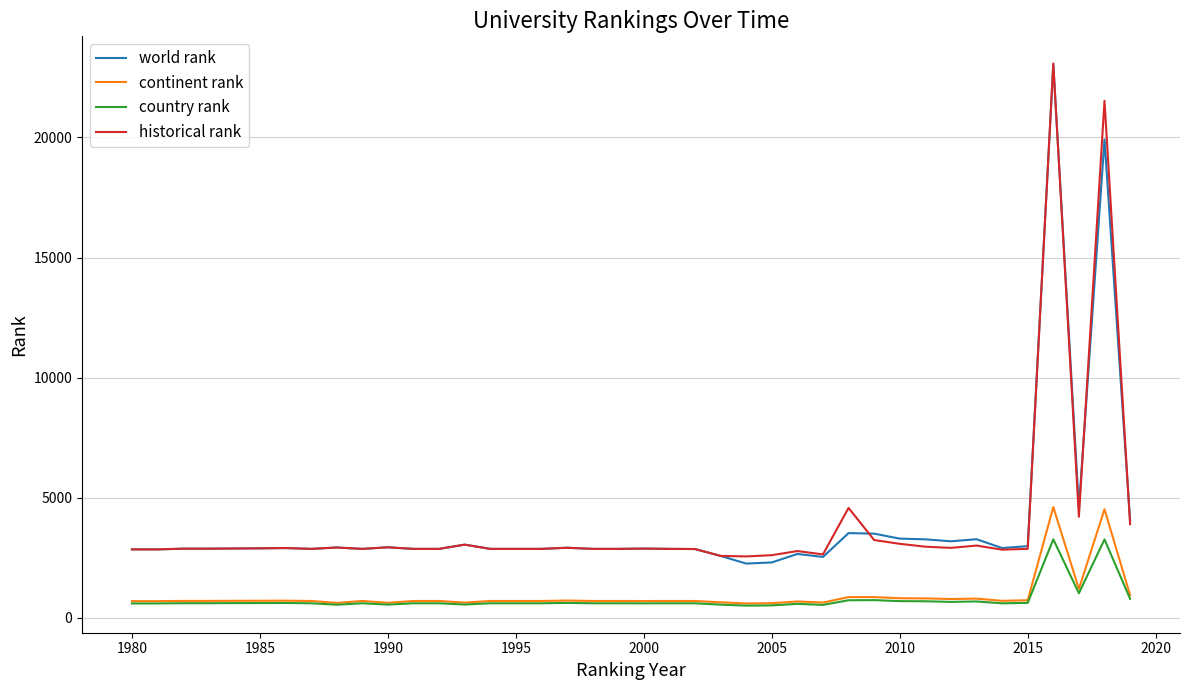

Is this an area chart (filled region under the line)?

No